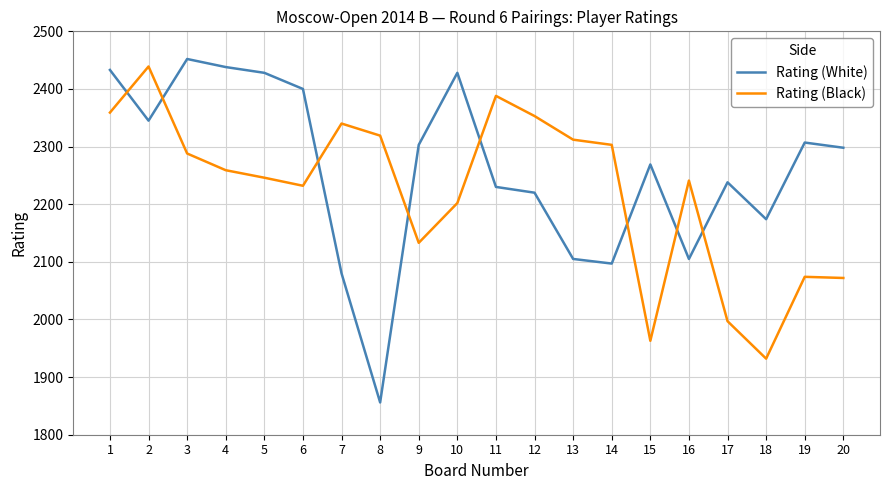

At which category does Rating (White) reach its first local valley?

2